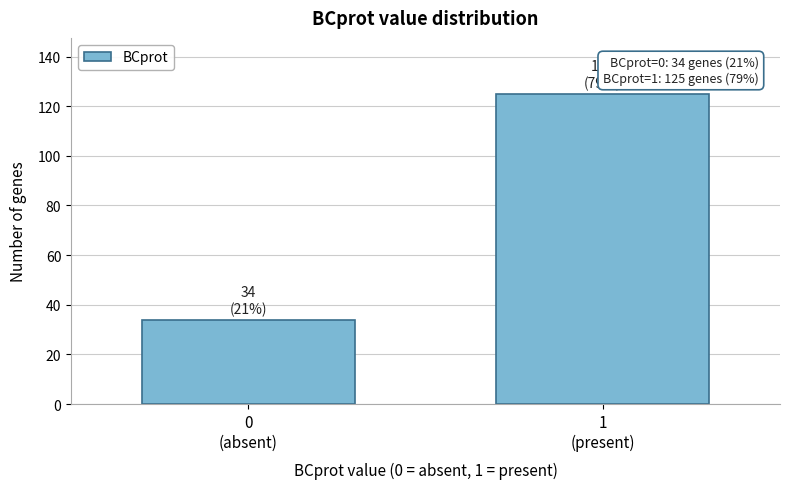

Reading left to right, extract all data points from this chart.

34	125